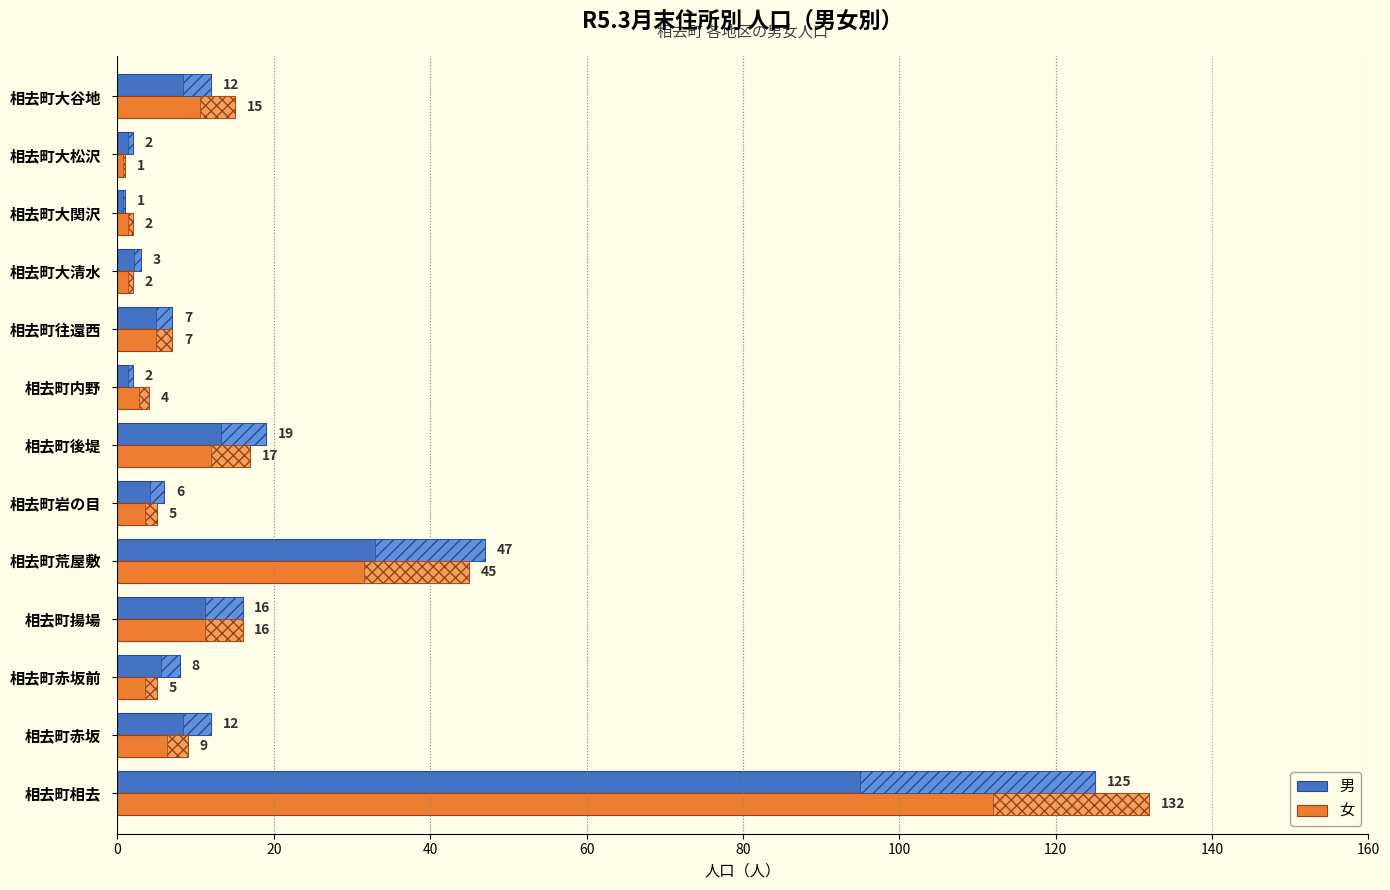

At how many categories does at least one series exceed 10?

6